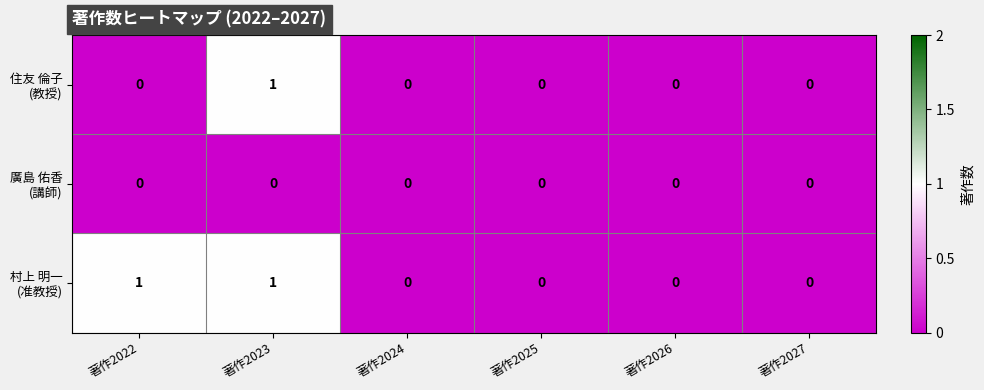

At which category is the sum across all series the highest?

著作2023